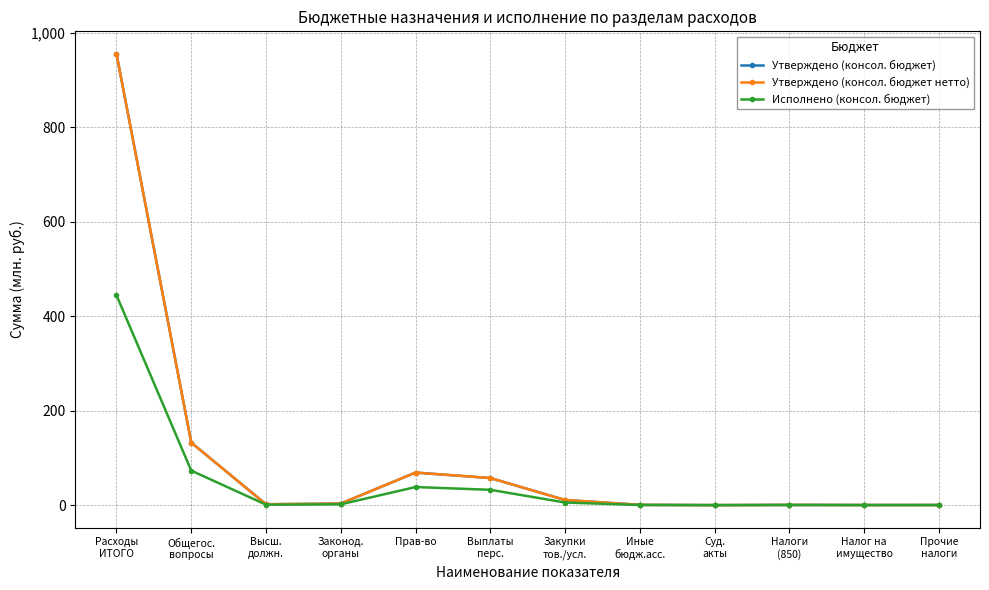

The Исполнено (консол. бюджет) series shows 73.1 at Общегос.
вопросы. True or false?

True